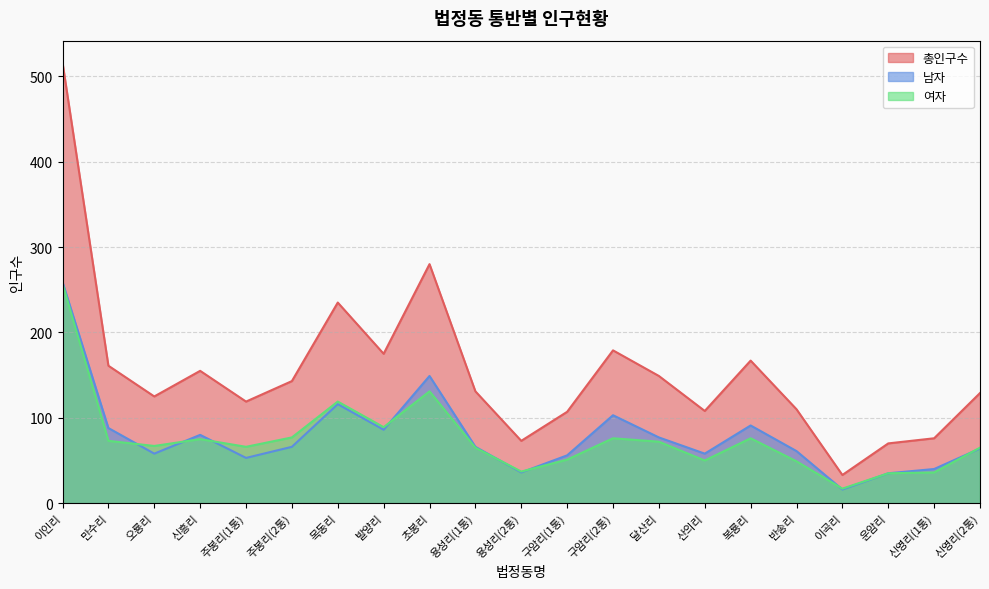

What is the label of the 5th point from the right?

반송리